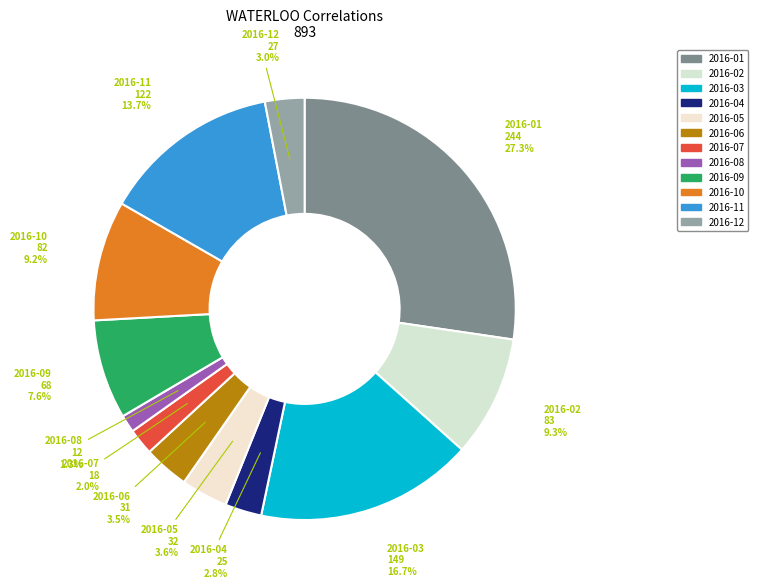

Which slice is the smallest?

2016-08